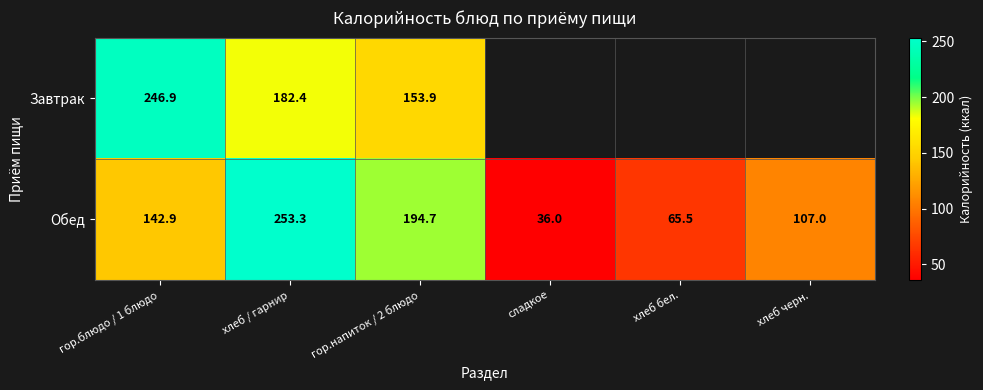

At which label does Обед reach its minimum?

сладкое